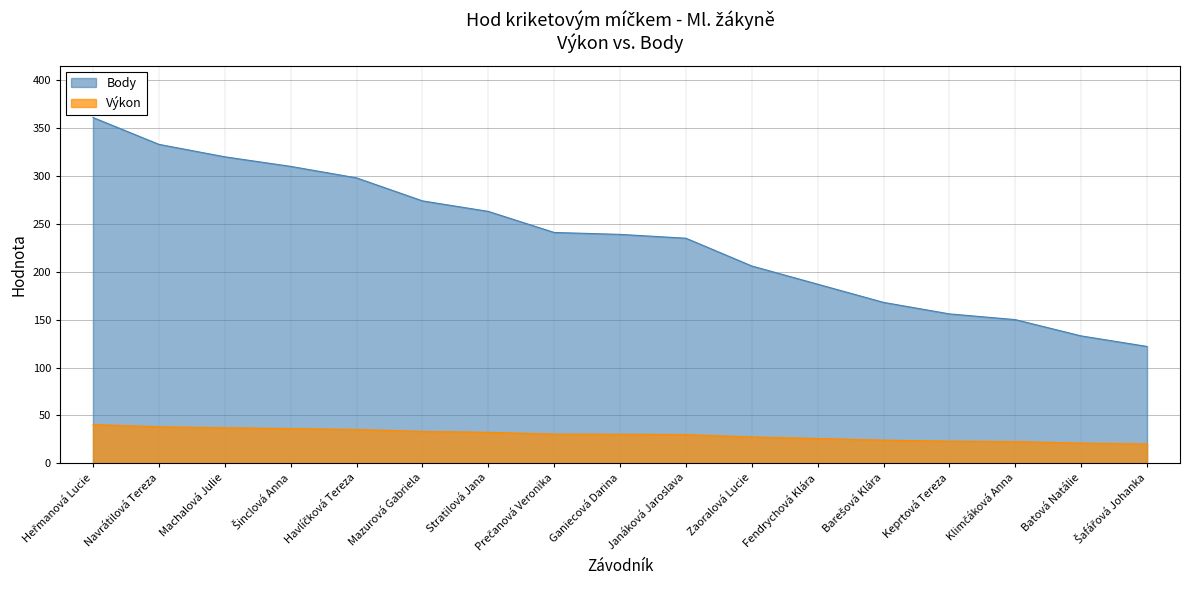

What is the value of the Výkon point at the 15th from the left?

22.6